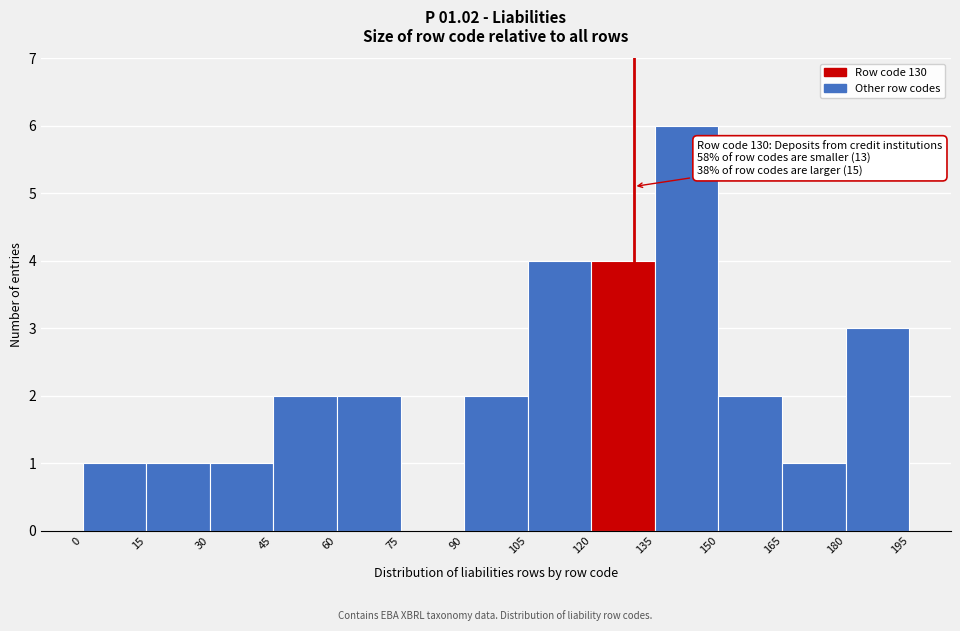

Which range on the x-axis has the tallest bar?

135 to 150